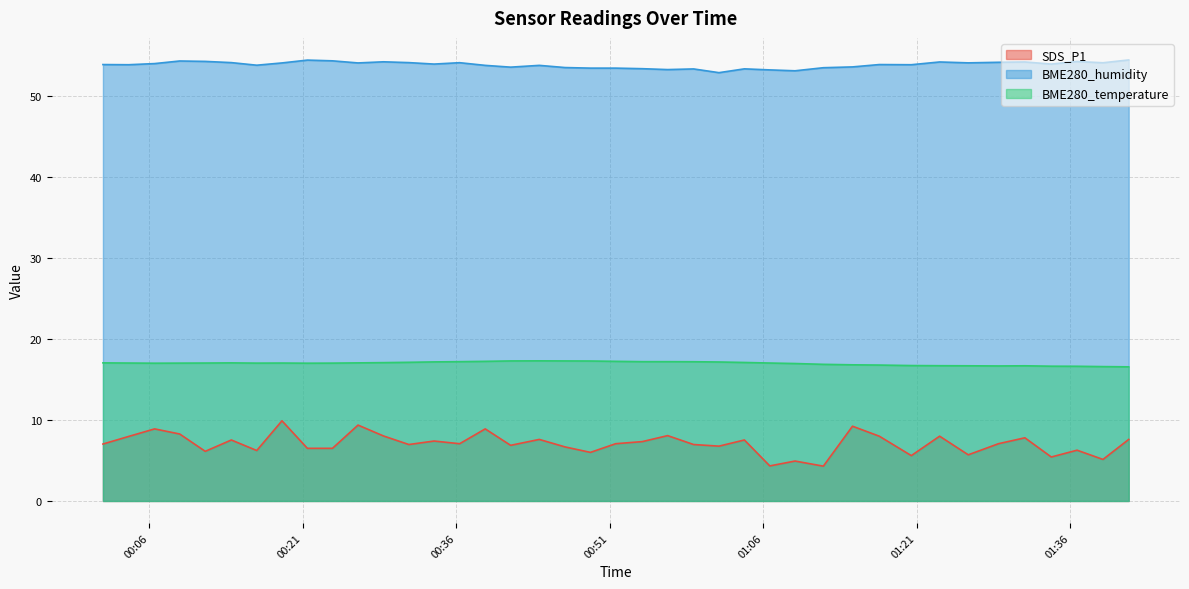

True or false: BME280_temperature and BME280_humidity cross at least once.

False